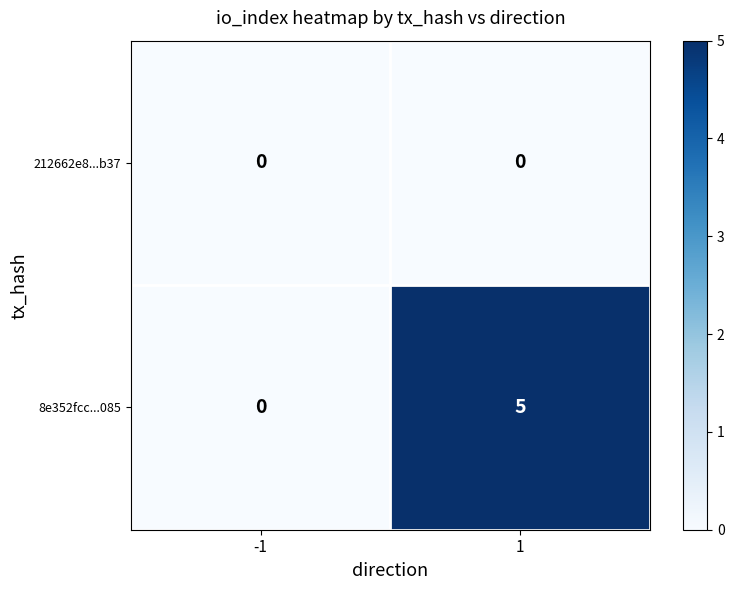

Reading left to right, extract all data points from this chart.

212662e8...b37: -1=0	1=0
8e352fcc...085: -1=0	1=5